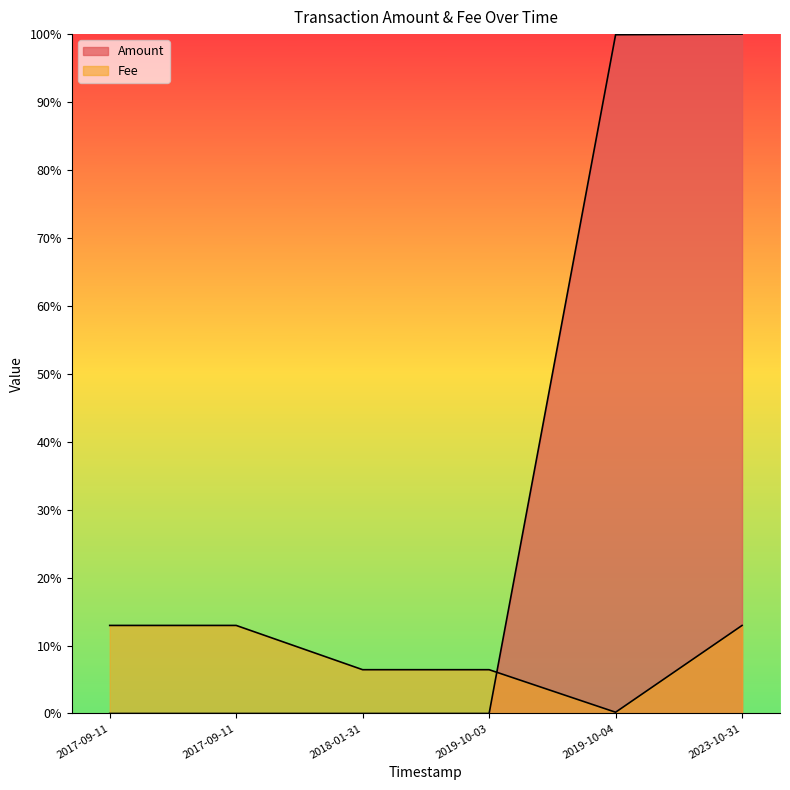

At which category is the sum across all series the highest?

2023-10-31